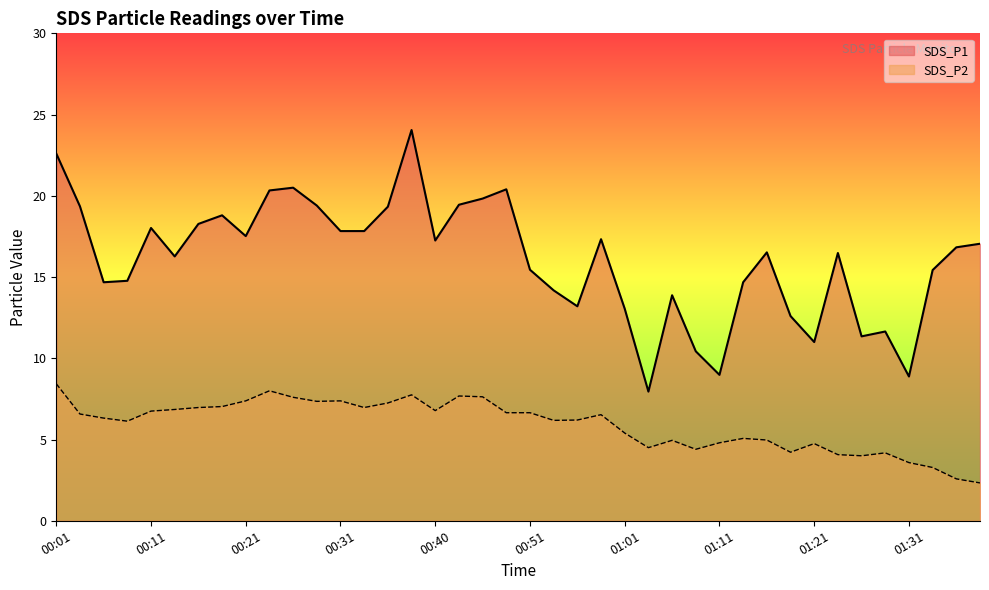

Reading right to left, what are all the values shown in this chart?

SDS_P1: 01:38=17.1	01:36=16.8	01:33=15.4	01:31=8.9	01:28=11.7	01:26=11.3	01:23=16.5	01:21=11.0	01:18=12.6	01:16=16.5	01:13=14.7	01:11=9.0	01:08=10.4	01:06=13.9	01:04=8.0	01:01=13.1	00:58=17.3	00:56=13.2	00:53=14.2	00:51=15.4	00:48=20.4	00:46=19.8	00:43=19.4	00:40=17.2	00:38=24.1	00:36=19.3	00:33=17.8	00:31=17.8	00:28=19.4	00:26=20.5	00:23=20.3	00:21=17.5	00:18=18.8	00:16=18.3	00:13=16.3	00:11=18.0	00:08=14.8	00:06=14.7	00:03=19.4	00:01=22.6
SDS_P2: 01:38=2.3	01:36=2.6	01:33=3.3	01:31=3.6	01:28=4.2	01:26=4.0	01:23=4.1	01:21=4.8	01:18=4.2	01:16=5.0	01:13=5.1	01:11=4.8	01:08=4.4	01:06=5.0	01:04=4.5	01:01=5.4	00:58=6.5	00:56=6.2	00:53=6.2	00:51=6.7	00:48=6.7	00:46=7.6	00:43=7.7	00:40=6.8	00:38=7.8	00:36=7.2	00:33=7.0	00:31=7.4	00:28=7.3	00:26=7.6	00:23=8.0	00:21=7.4	00:18=7.0	00:16=7.0	00:13=6.8	00:11=6.8	00:08=6.1	00:06=6.3	00:03=6.6	00:01=8.4